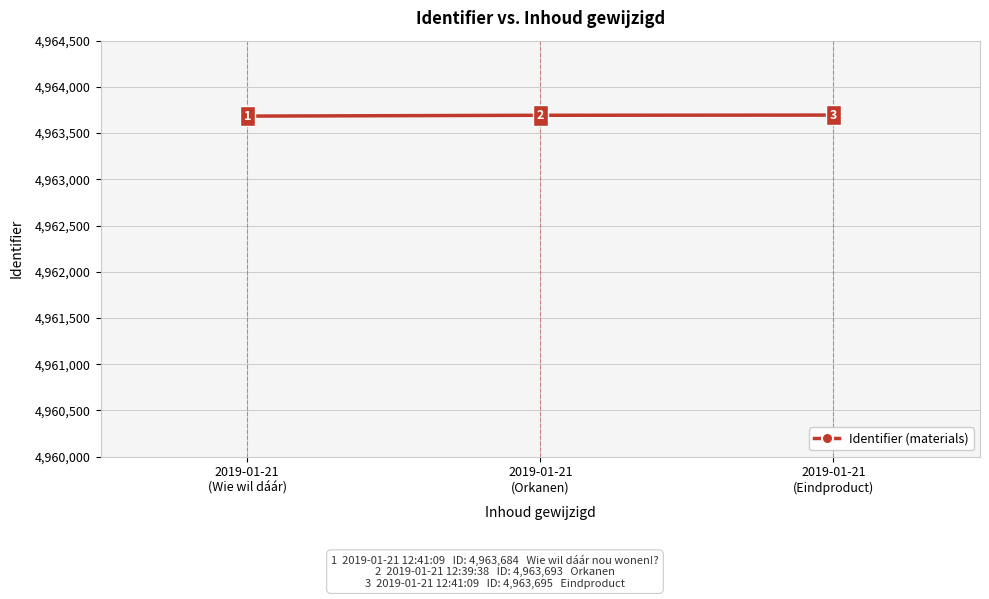

Count the values in the range 4963684 to 4963695.

3